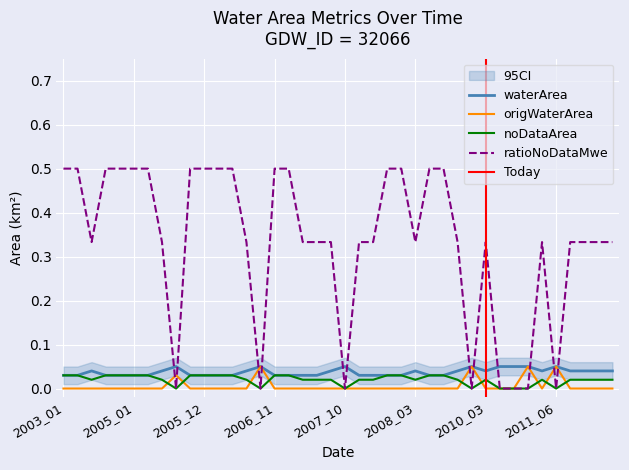

Is this an area chart (filled region under the line)?

No